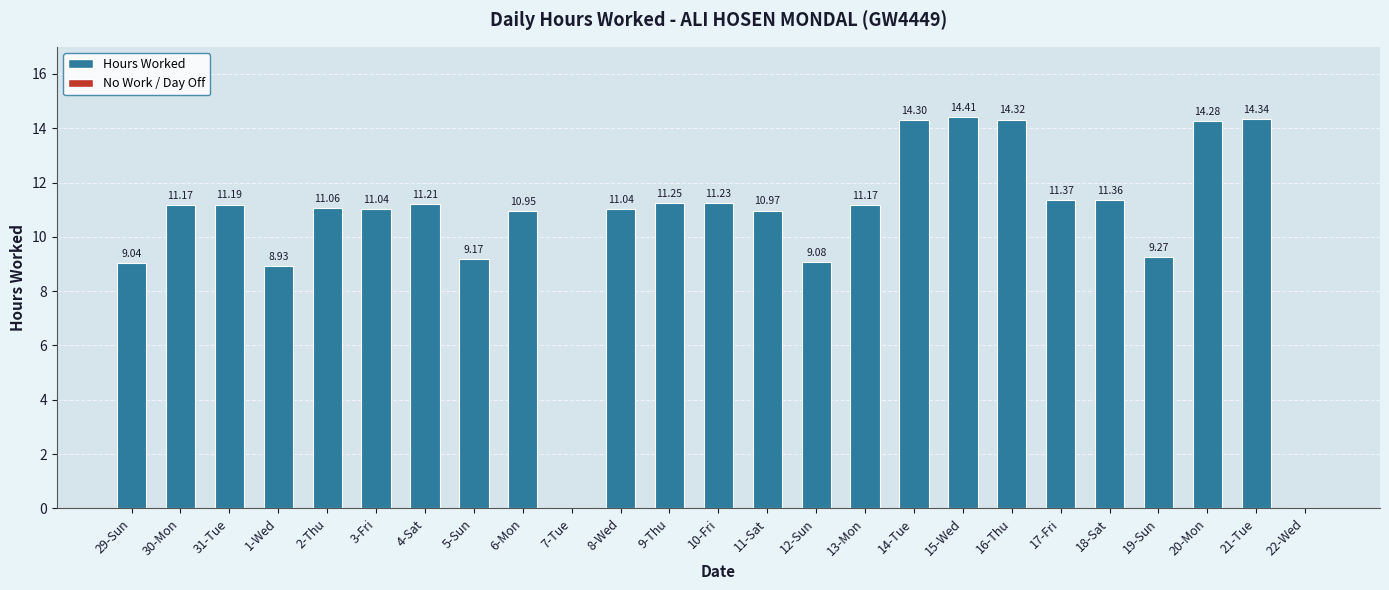

Which label corresponds to the largest value in the chart?

15-Wed